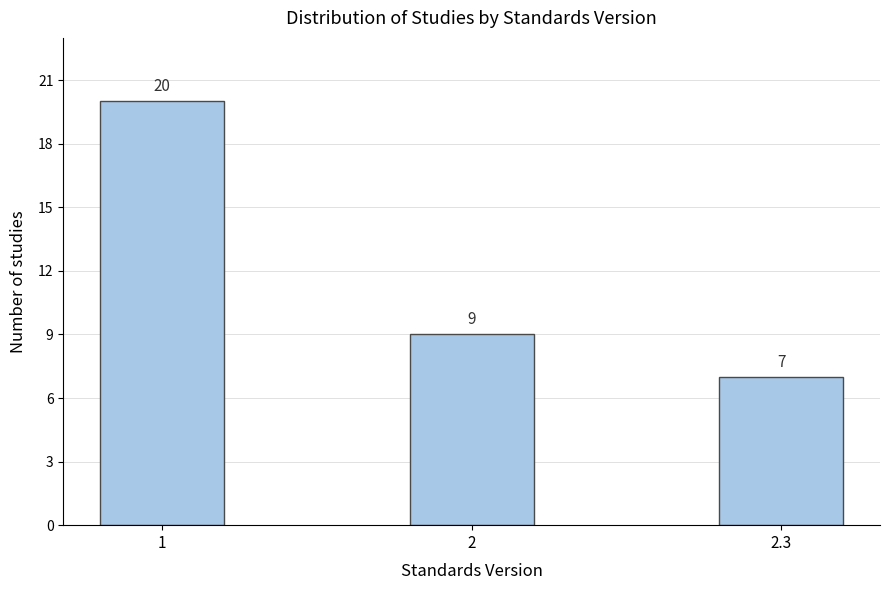

Reading right to left, transcribe all the data shown in this chart.

7	9	20